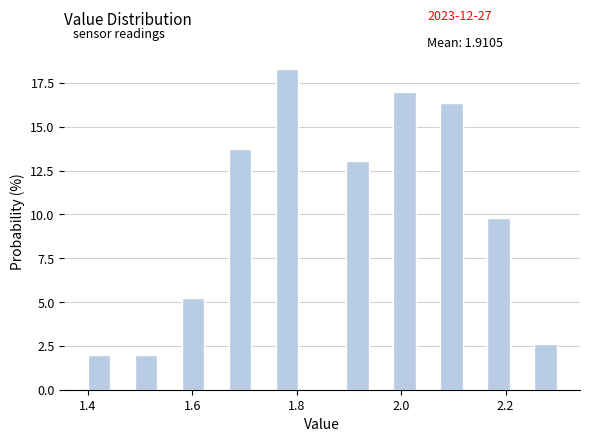

Read against the x-axis, roughly where is the centre of the tallest bar?

1.78